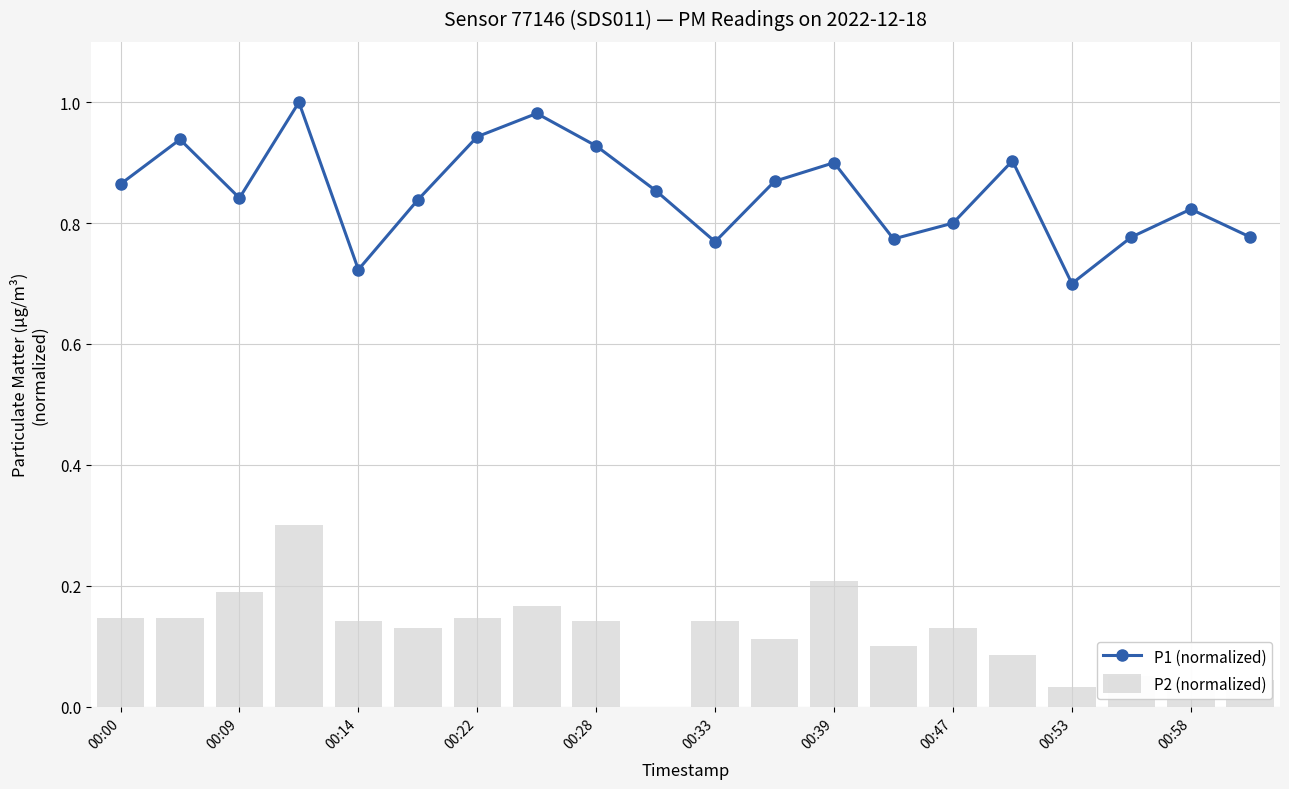

At which category does P1 (normalized) reach its first local valley?

00:09